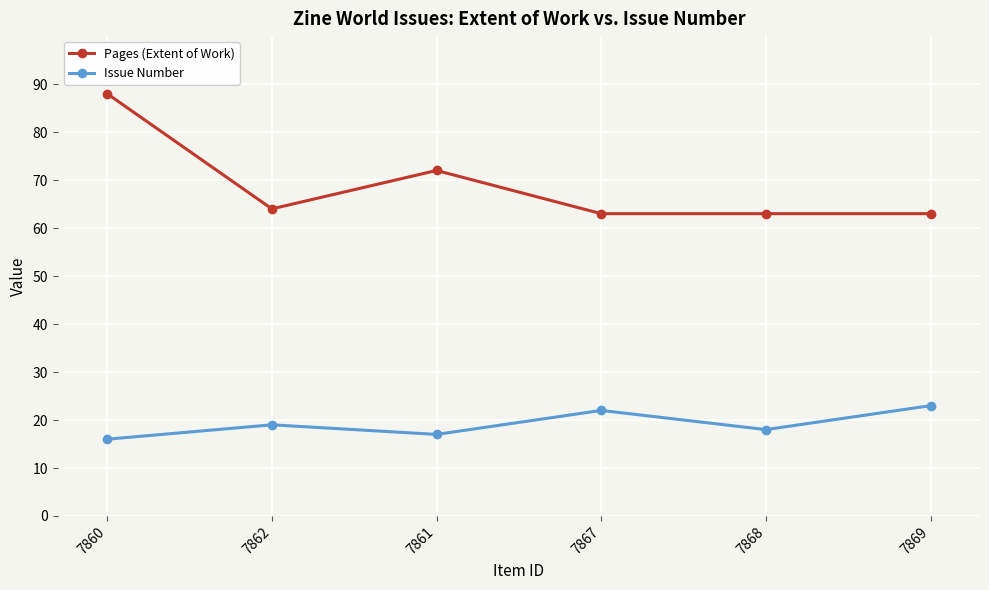

What is the difference between the highest and lowest values at 7869?

40